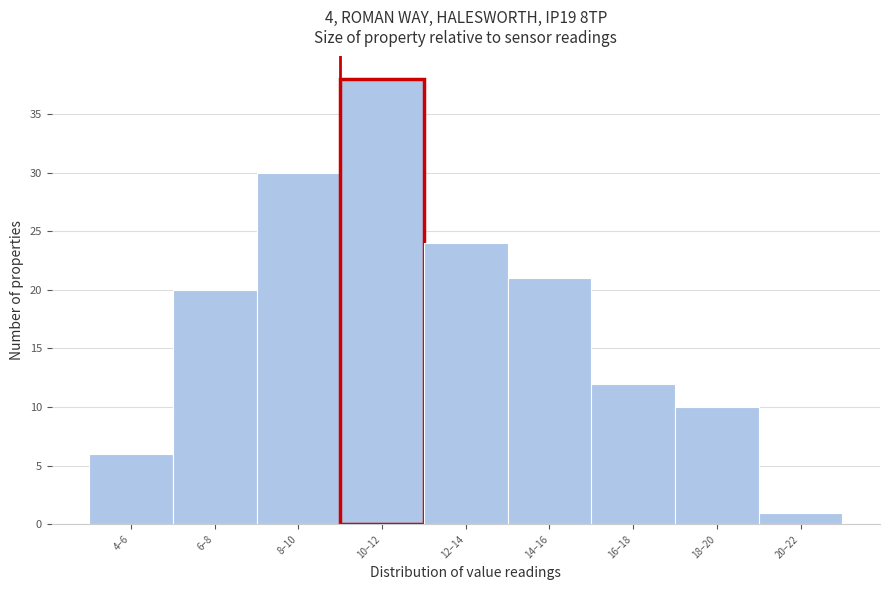

Reading left to right, list all the values displayed in this chart.

6	20	30	38	24	21	12	10	1